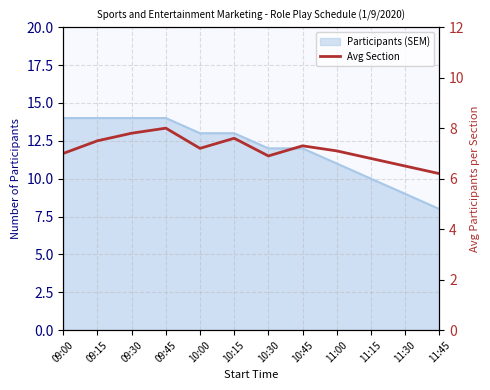

How many lines are shown in the chart?

1